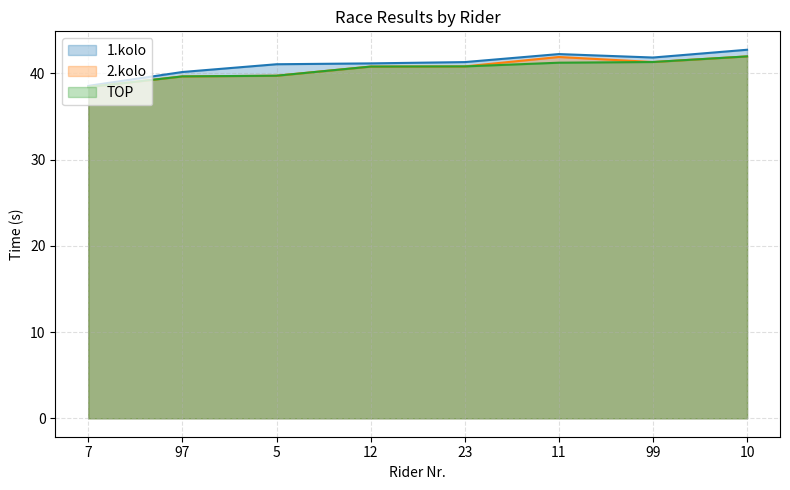

What is the label of the 6th point from the left?

11